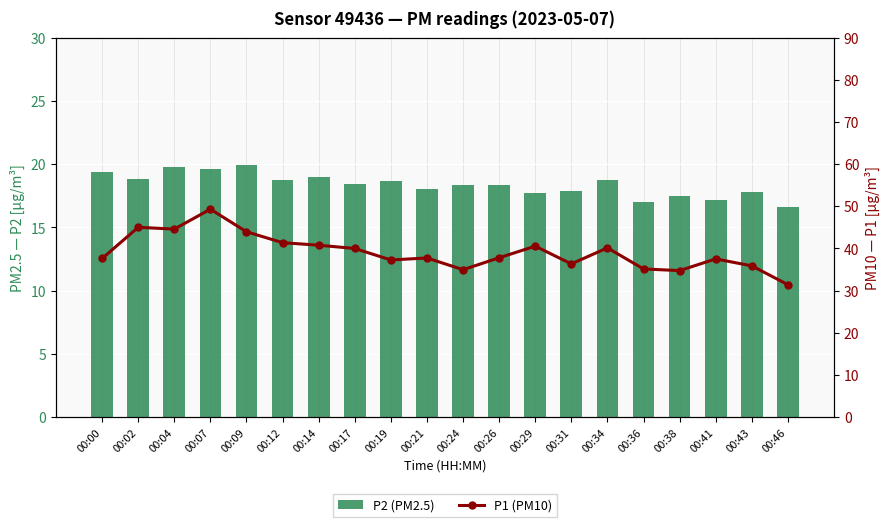

Which series has the largest range (max minus min)?

P1 (PM10)